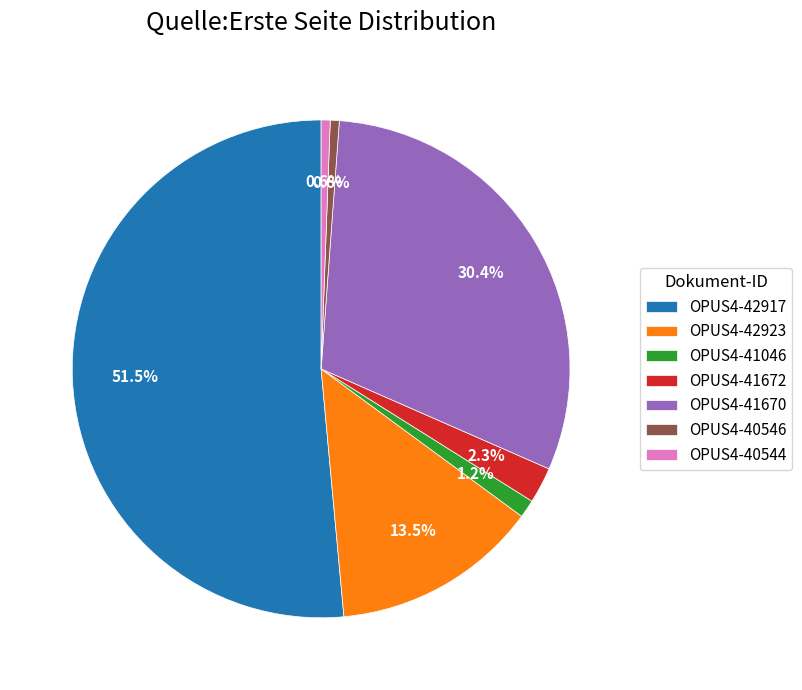

What is the ratio of the value at OPUS4-40546 to the value at OPUS4-41046?

0.5